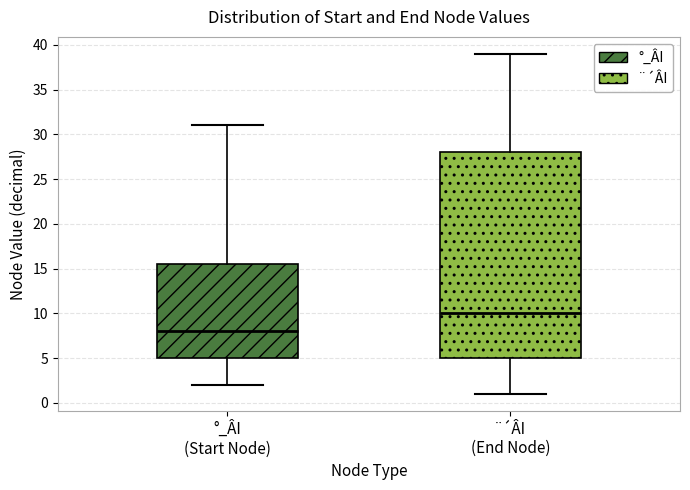

Where does the median line of the box for ¨´ÂI (End Node) sit on the y-axis? The values are not printed on the chart, so give them approximately, as read against the axis.

10.0